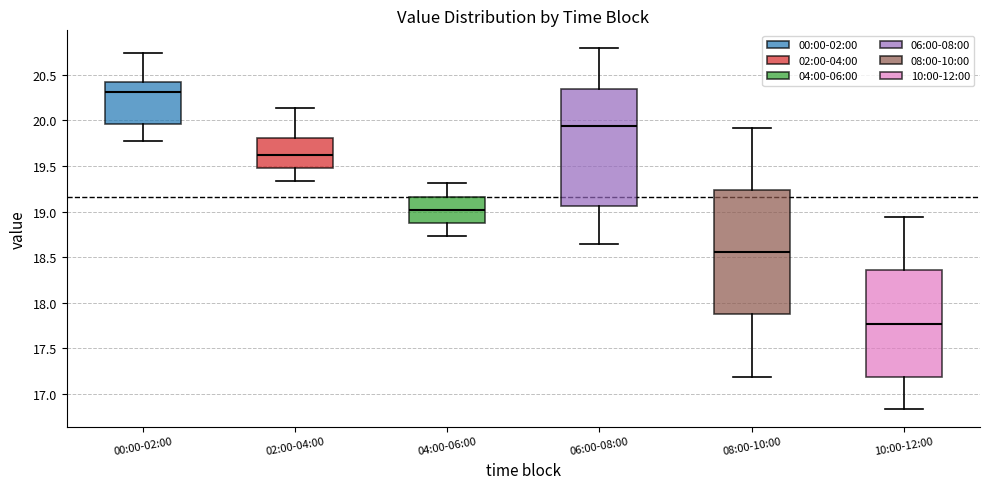

Reading left to right, read every box against the y-axis: the position of its median line, the range the box covers, and the ends of its whiskers. The values are not printed on the chart, so give them approximately, as read against the axis.

00:00-02:00: median 20.30, box 19.95 to 20.40, whiskers 19.75 to 20.75
02:00-04:00: median 19.60, box 19.50 to 19.80, whiskers 19.35 to 20.15
04:00-06:00: median 19.00, box 18.90 to 19.15, whiskers 18.75 to 19.30
06:00-08:00: median 19.95, box 19.05 to 20.35, whiskers 18.65 to 20.80
08:00-10:00: median 18.55, box 17.85 to 19.25, whiskers 17.20 to 19.90
10:00-12:00: median 17.75, box 17.20 to 18.35, whiskers 16.85 to 18.95